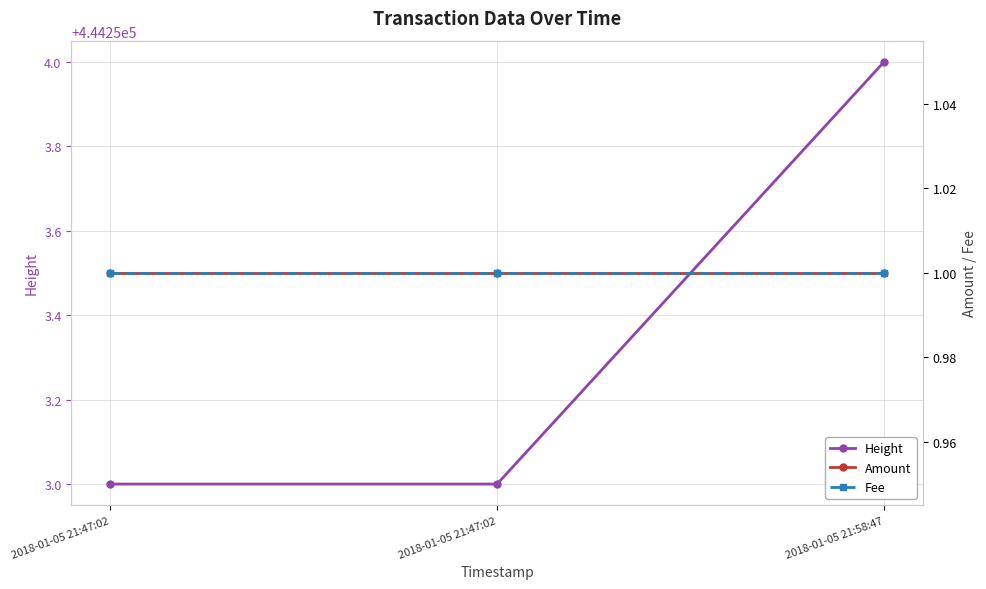

Does the chart have visible grid lines?

Yes